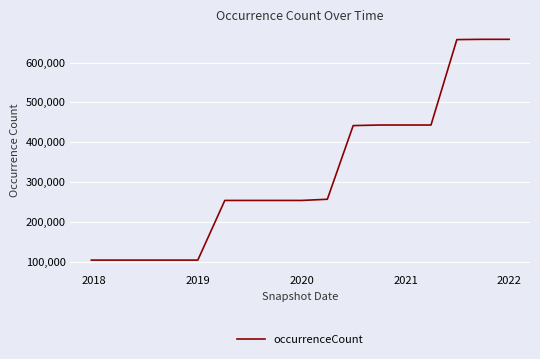

What is the difference between the second highest and second lowest values?

554240